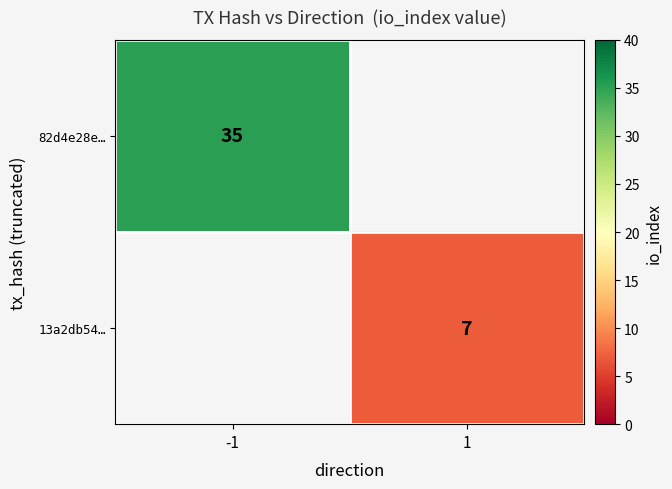

Is it true that 82d4e28e… equals 35 at -1?

True